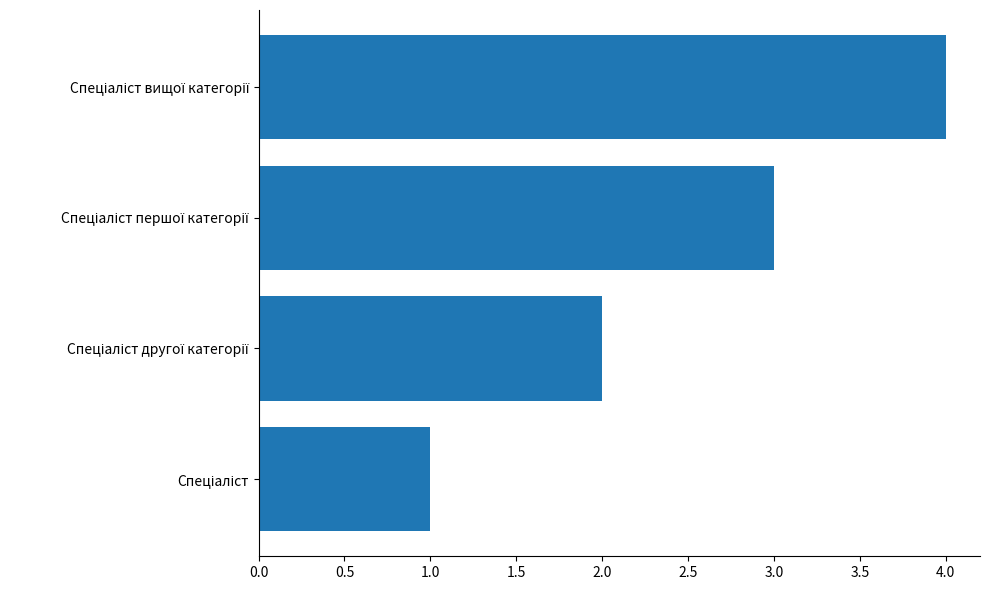

What is the difference between the maximum and minimum values?

3